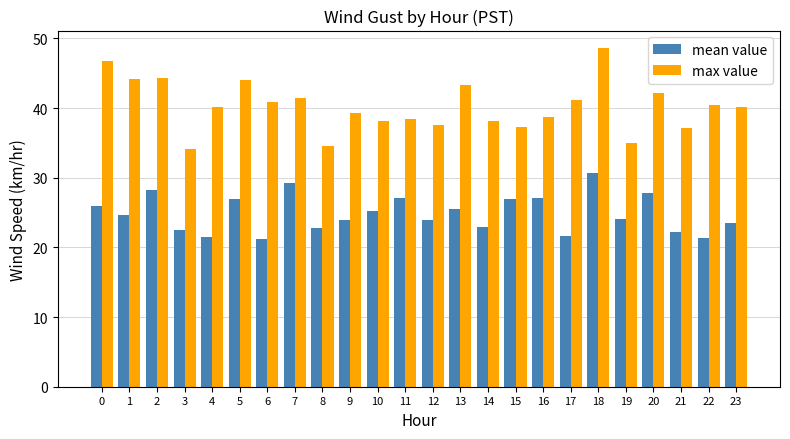

How many bars are there in each group?

2